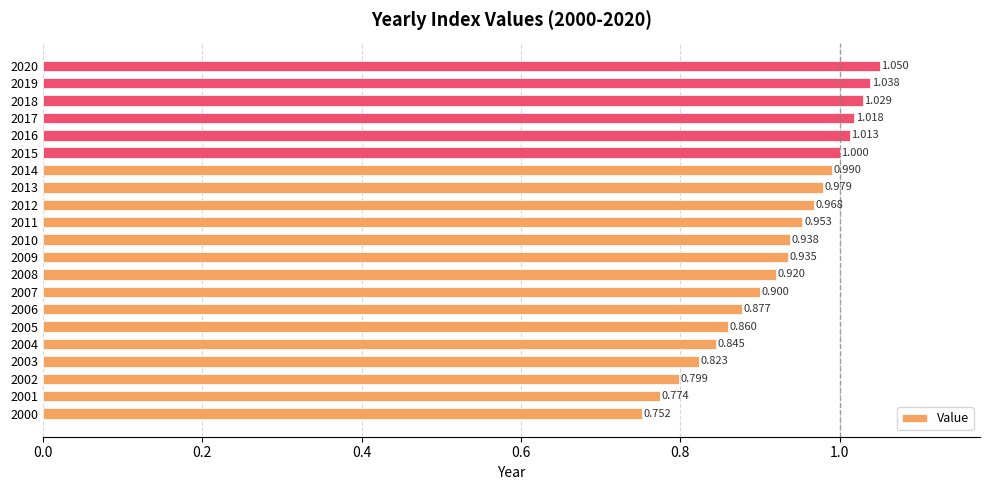

What is the difference between the second highest and minimum values?

0.3